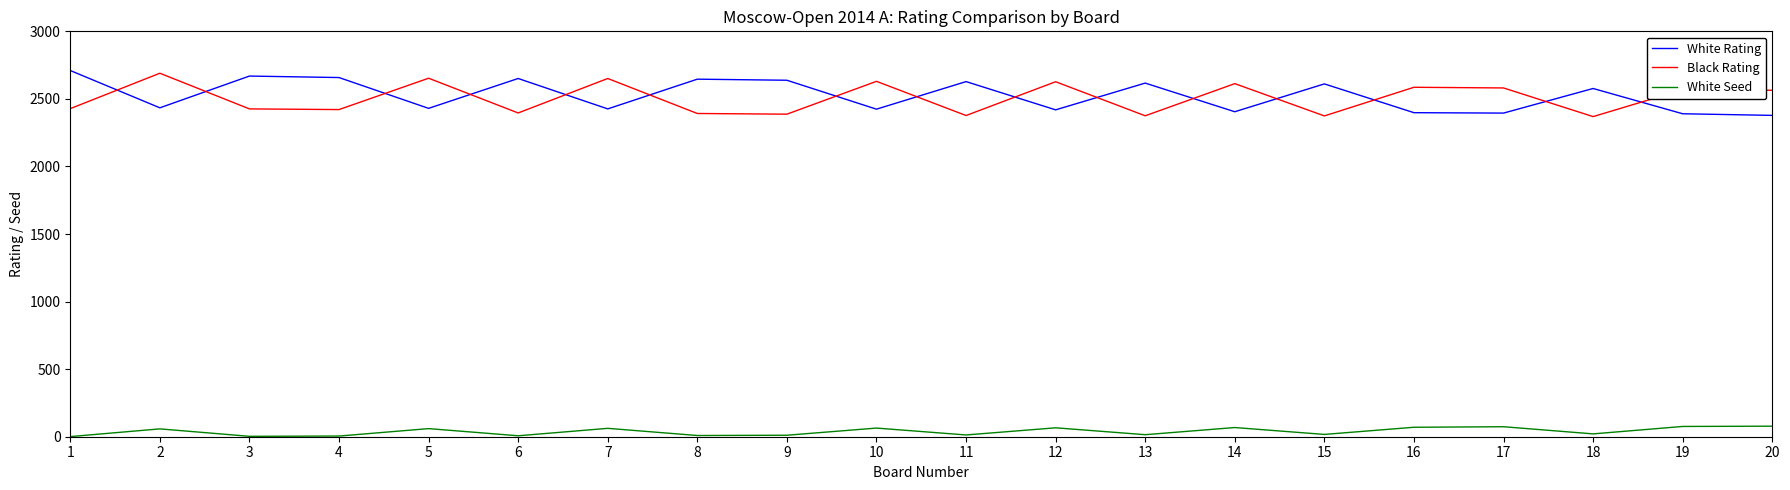

At 1, list the series in order from largest to smallest.

White Rating, Black Rating, White Seed